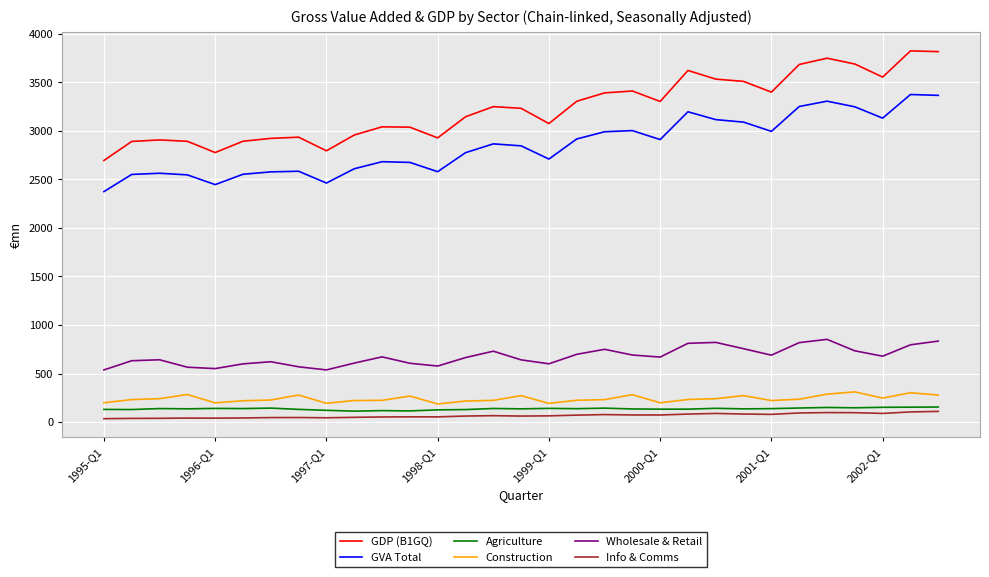

What is the greatest value displayed?

3824.6